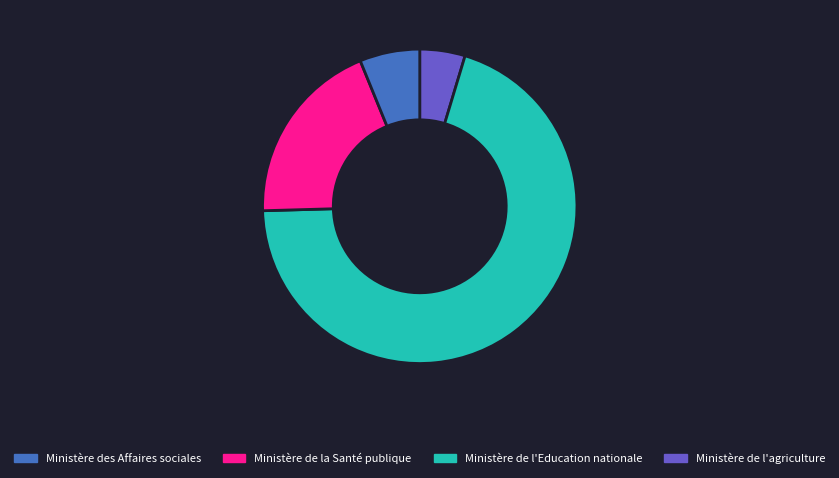

Is there any slice that represents more than half of the pie?

Yes